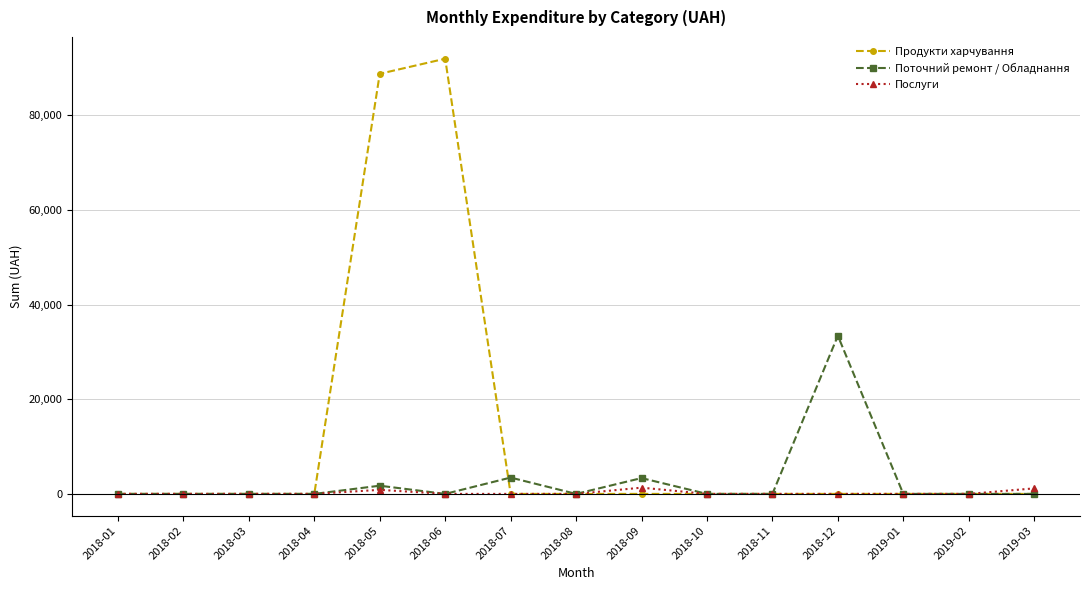

List the series in order of their peak value, highest first.

Продукти харчування, Поточний ремонт / Обладнання, Послуги